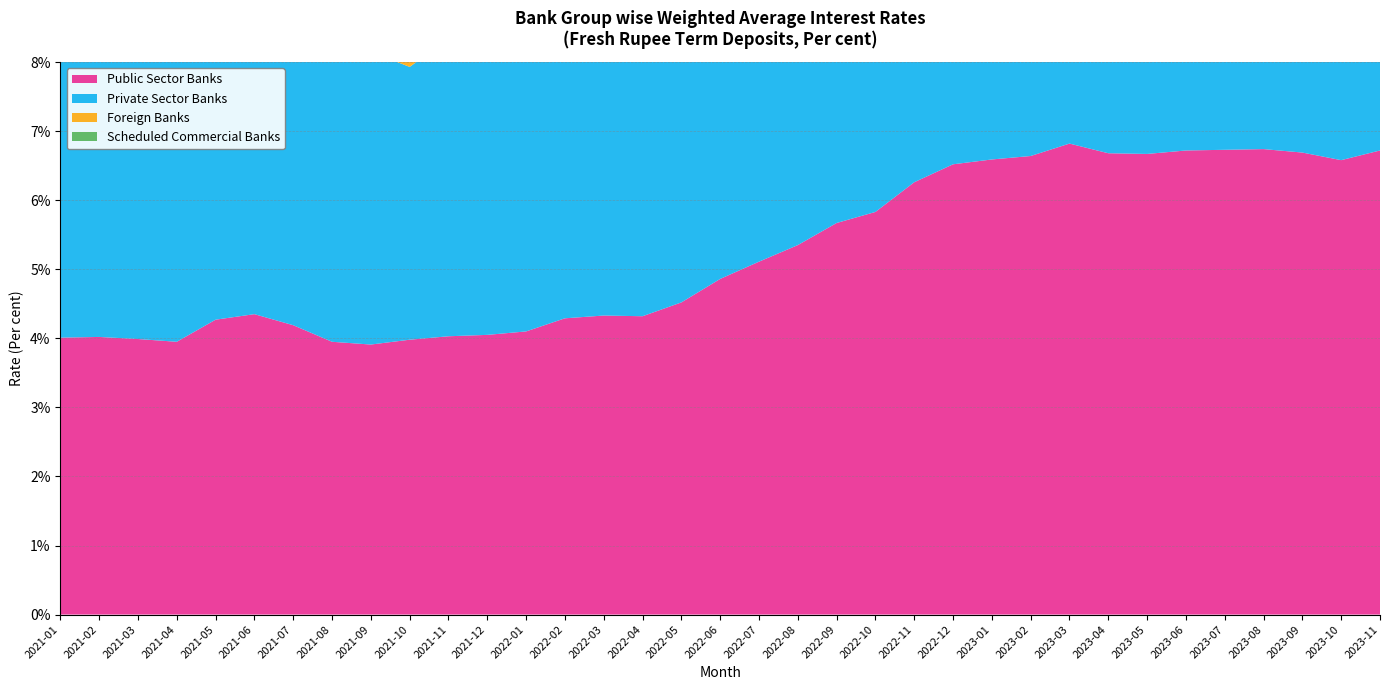

Reading left to right, list all the values displayed in this chart.

Public Sector Banks: 2021-01=4.0	2021-02=4.0	2021-03=4.0	2021-04=4.0	2021-05=4.3	2021-06=4.3	2021-07=4.2	2021-08=4.0	2021-09=3.9	2021-10=4.0	2021-11=4.0	2021-12=4.0	2022-01=4.1	2022-02=4.3	2022-03=4.3	2022-04=4.3	2022-05=4.5	2022-06=4.9	2022-07=5.1	2022-08=5.3	2022-09=5.7	2022-10=5.8	2022-11=6.3	2022-12=6.5	2023-01=6.6	2023-02=6.6	2023-03=6.8	2023-04=6.7	2023-05=6.7	2023-06=6.7	2023-07=6.7	2023-08=6.7	2023-09=6.7	2023-10=6.6	2023-11=6.7
Private Sector Banks: 2021-01=4.1	2021-02=4.2	2021-03=4.3	2021-04=4.3	2021-05=4.3	2021-06=4.3	2021-07=4.2	2021-08=4.4	2021-09=4.2	2021-10=4.0	2021-11=4.3	2021-12=4.3	2022-01=4.3	2022-02=4.3	2022-03=4.5	2022-04=4.4	2022-05=4.5	2022-06=5.0	2022-07=5.1	2022-08=5.3	2022-09=5.5	2022-10=5.7	2022-11=6.0	2022-12=6.3	2023-01=6.3	2023-02=6.4	2023-03=6.5	2023-04=6.5	2023-05=6.4	2023-06=6.3	2023-07=6.3	2023-08=6.3	2023-09=6.3	2023-10=6.4	2023-11=6.3
Foreign Banks: 2021-01=2.7	2021-02=2.7	2021-03=2.7	2021-04=2.6	2021-05=2.6	2021-06=2.7	2021-07=2.8	2021-08=2.7	2021-09=2.6	2021-10=2.7	2021-11=2.7	2021-12=2.7	2022-01=2.9	2022-02=2.9	2022-03=3.0	2022-04=3.0	2022-05=3.3	2022-06=3.6	2022-07=3.9	2022-08=4.2	2022-09=4.4	2022-10=4.8	2022-11=4.9	2022-12=5.1	2023-01=5.2	2023-02=5.3	2023-03=5.6	2023-04=5.5	2023-05=5.7	2023-06=5.7	2023-07=5.7	2023-08=5.7	2023-09=5.7	2023-10=5.9	2023-11=5.8
Scheduled Commercial Banks: 2021-01=3.7	2021-02=3.7	2021-03=3.9	2021-04=3.8	2021-05=3.9	2021-06=3.9	2021-07=3.8	2021-08=3.8	2021-09=3.7	2021-10=3.7	2021-11=3.7	2021-12=3.8	2022-01=3.9	2022-02=3.9	2022-03=4.1	2022-04=4.0	2022-05=4.2	2022-06=4.6	2022-07=4.8	2022-08=5.0	2022-09=5.3	2022-10=5.5	2022-11=5.9	2022-12=6.2	2023-01=6.2	2023-02=6.2	2023-03=6.5	2023-04=6.4	2023-05=6.3	2023-06=6.3	2023-07=6.3	2023-08=6.3	2023-09=6.3	2023-10=6.3	2023-11=6.3